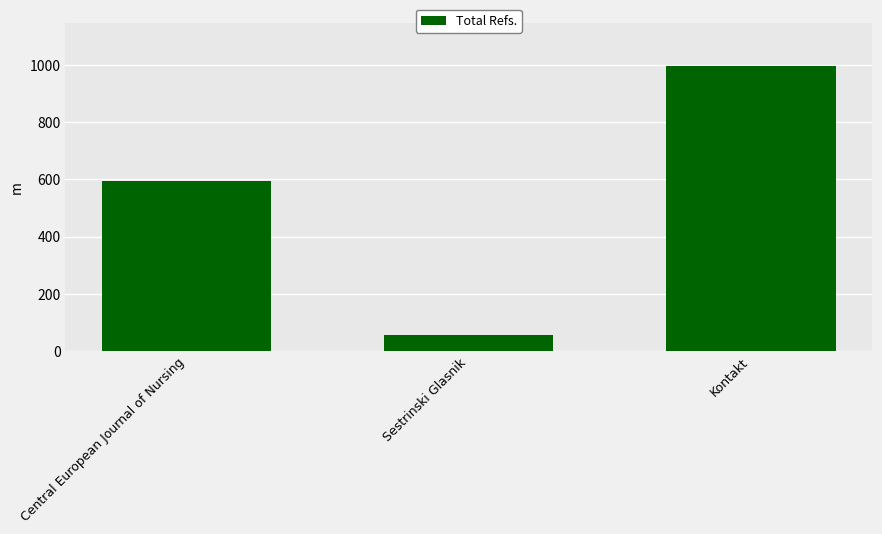

Which has a higher value, Sestrinski Glasnik or Central European Journal of Nursing?

Central European Journal of Nursing